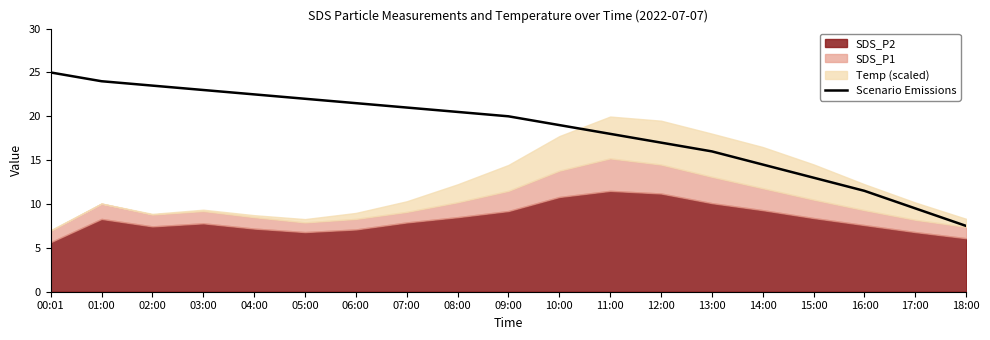

Is it true that Scenario Emissions equals 18.0 at 11:00?

True